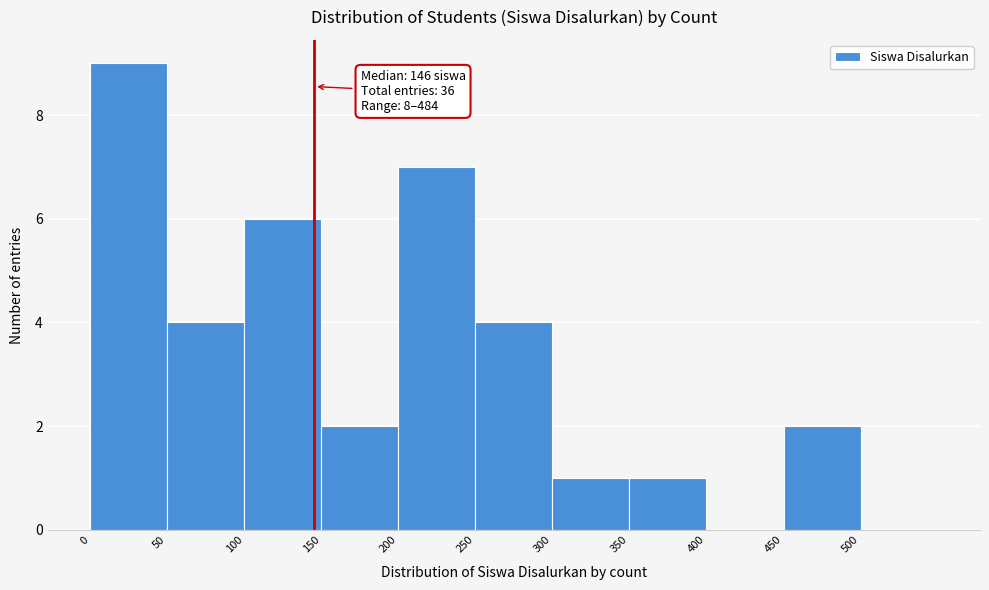

Over which range of the x-axis is the bar tallest?

0 to 50